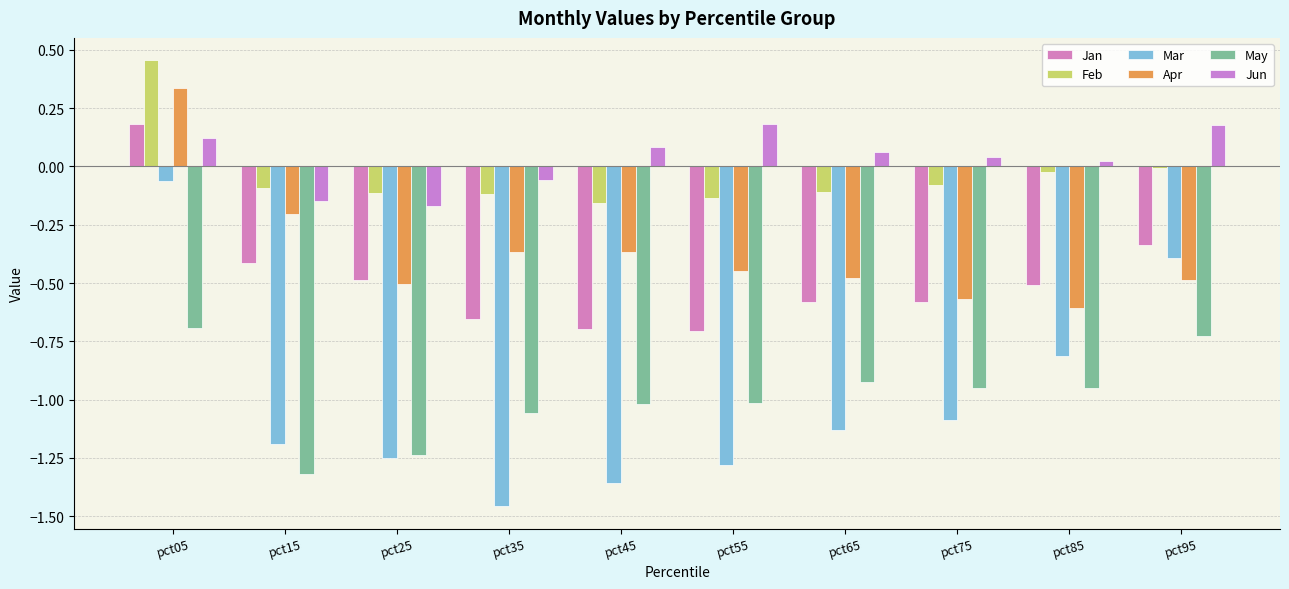

What is the difference between the second highest and second lowest values in the Mar series?

1.0